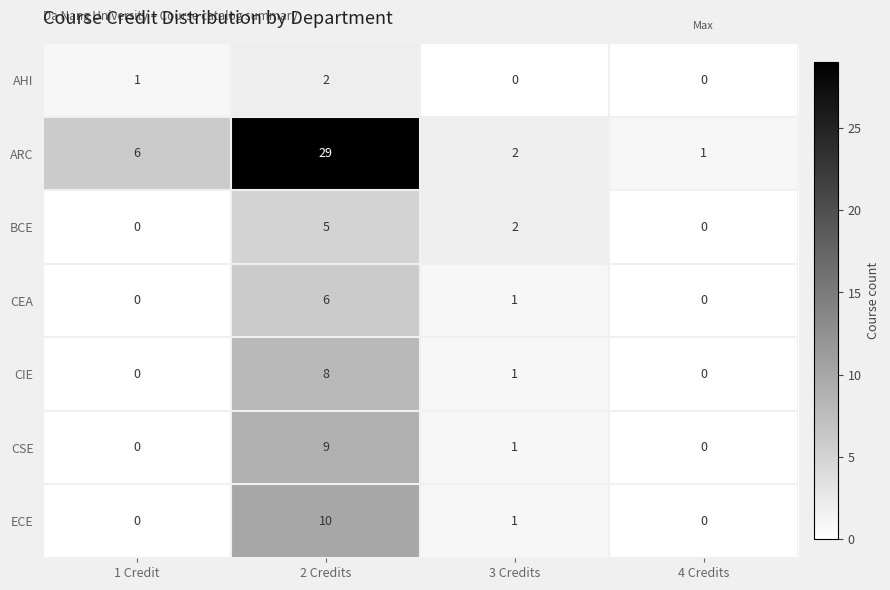

Reading left to right, transcribe all the data shown in this chart.

AHI: 1 Credit=1	2 Credits=2	3 Credits=0	4 Credits=0
ARC: 1 Credit=6	2 Credits=29	3 Credits=2	4 Credits=1
BCE: 1 Credit=0	2 Credits=5	3 Credits=2	4 Credits=0
CEA: 1 Credit=0	2 Credits=6	3 Credits=1	4 Credits=0
CIE: 1 Credit=0	2 Credits=8	3 Credits=1	4 Credits=0
CSE: 1 Credit=0	2 Credits=9	3 Credits=1	4 Credits=0
ECE: 1 Credit=0	2 Credits=10	3 Credits=1	4 Credits=0